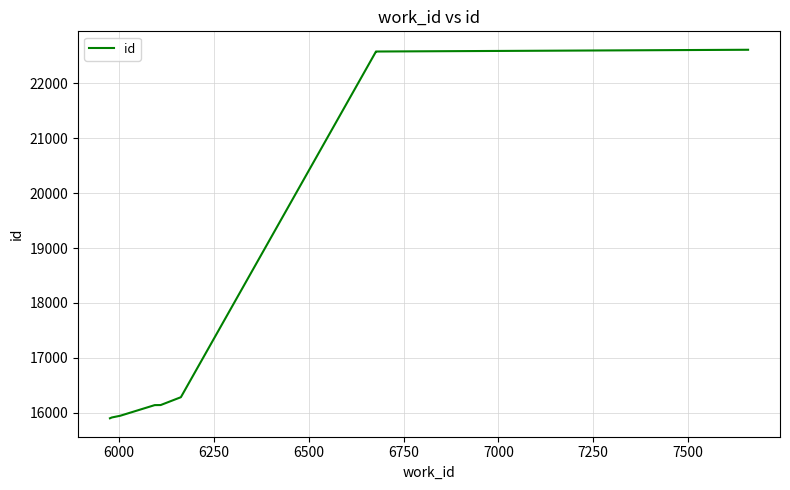

What is the value of the 7th point from the left?

16285